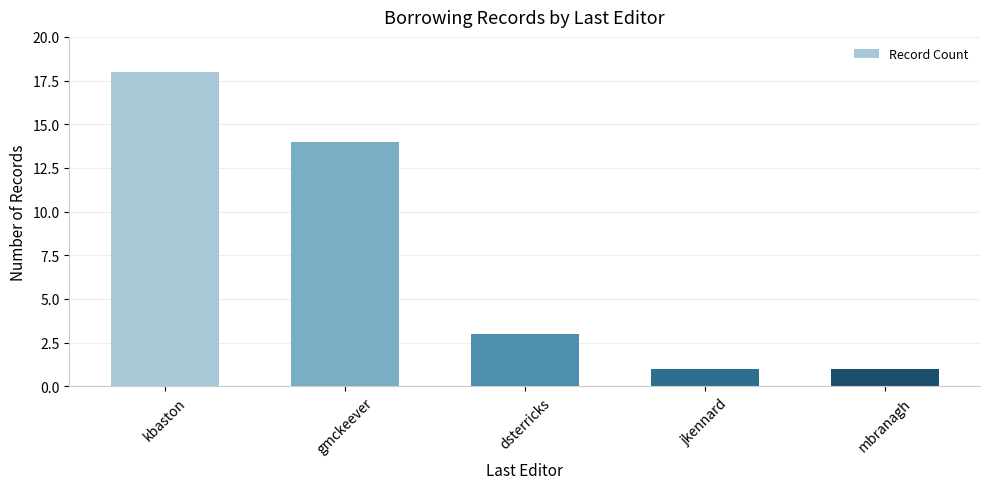

Where is the data nearest to the value 9?

gmckeever